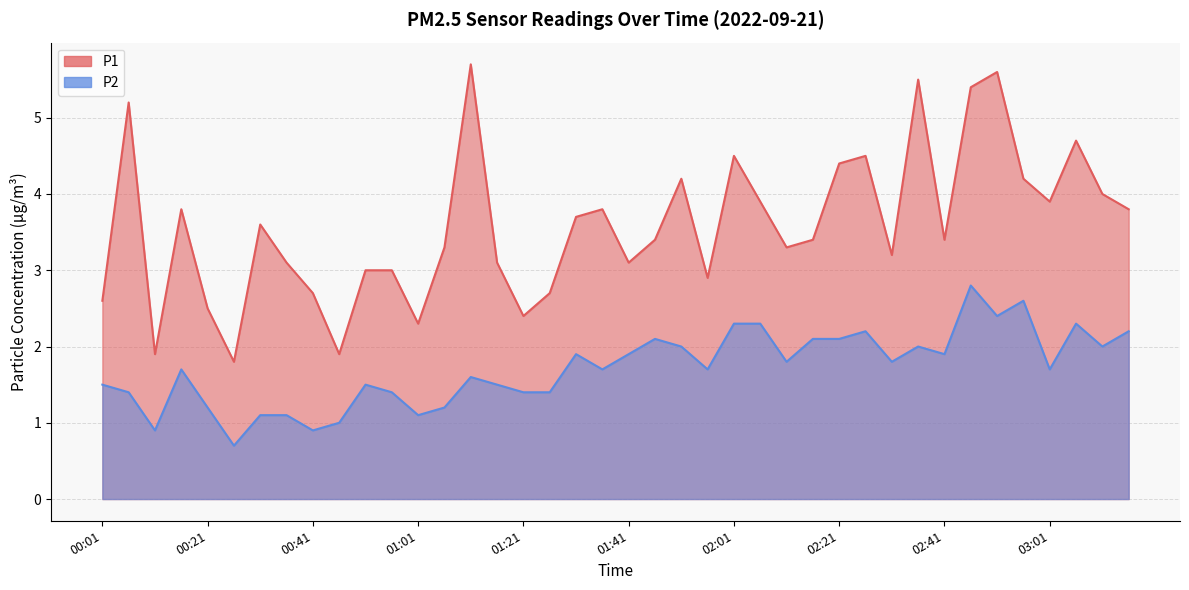

Between 02:51 and 01:26, which is larger?

02:51